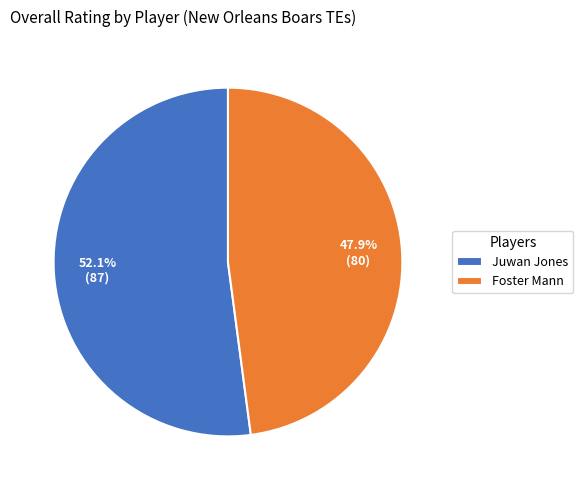

Is it true that Foster is 48% of the pie?

True